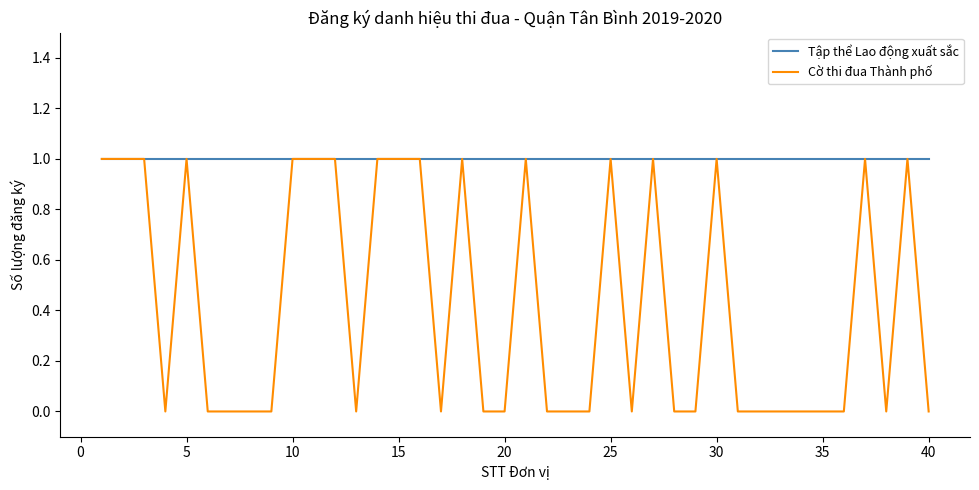

Rank the series by their average value, from lowest to highest.

Cờ thi đua Thành phố, Tập thể Lao động xuất sắc